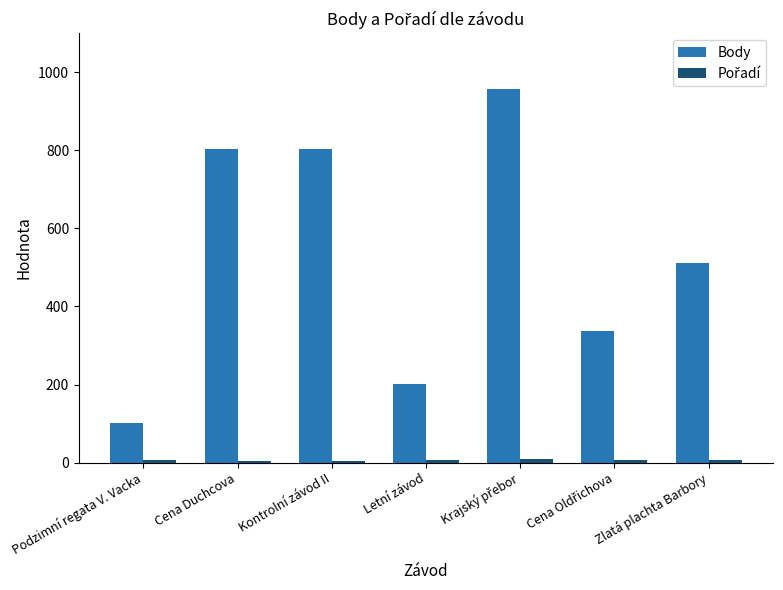

What is the difference between the maximum and minimum values in the Body series?

856